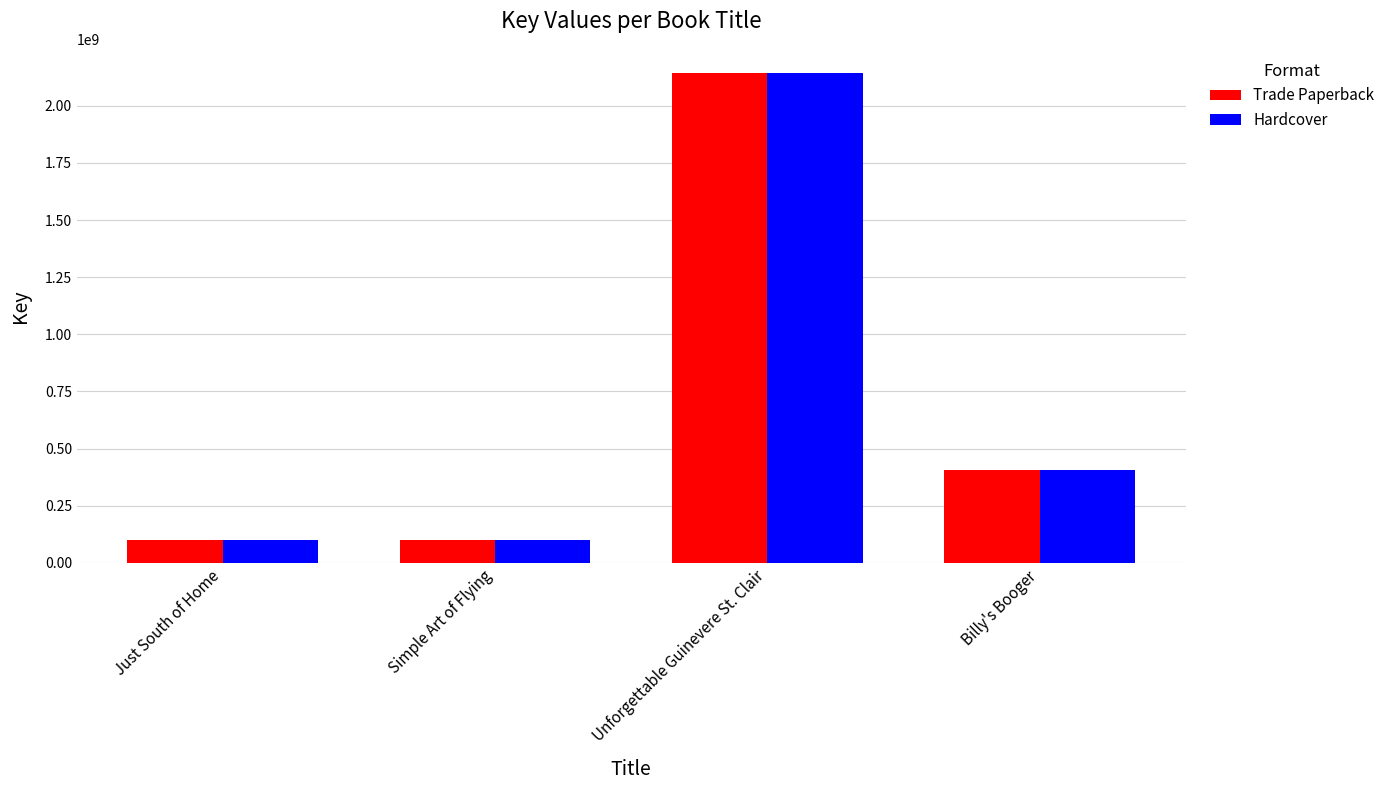

What is the value of the Hardcover bar at the 2nd from the left?

100697347